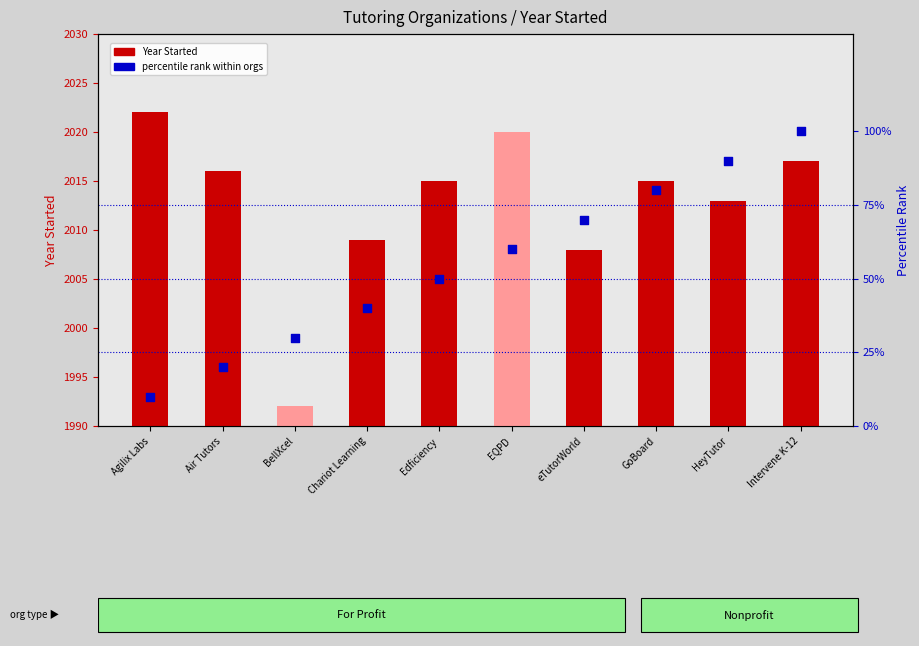

Which series reaches the minimum Y coordinate?

Org rank (percentile)